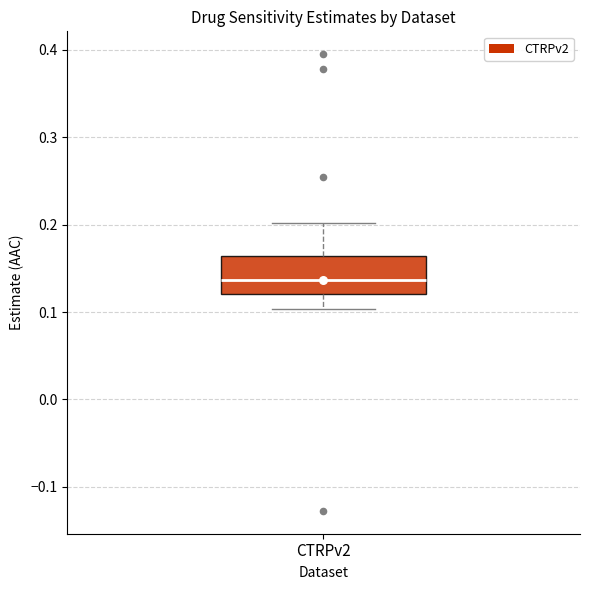

Read this box plot against the y-axis: the position of the median line, the range covered by the box, and the ends of both whiskers. The values are not printed on the chart, so give them approximately, as read against the axis.

median 0.14, box 0.12 to 0.16, whiskers 0.10 to 0.20